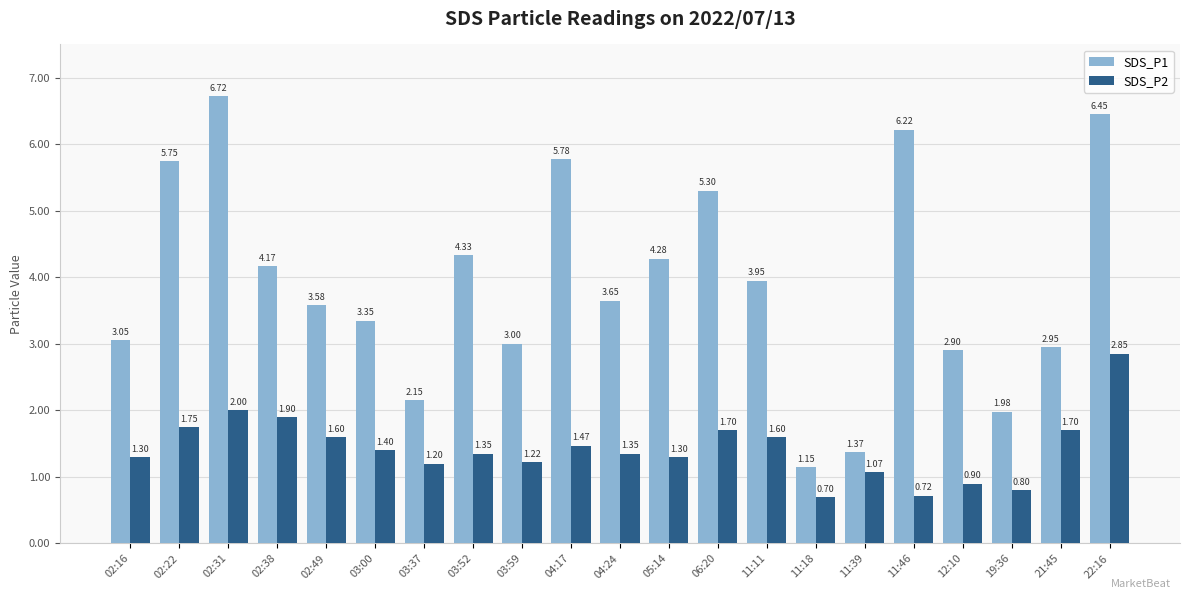

Rank the series by their average value, from lowest to highest.

SDS_P2, SDS_P1